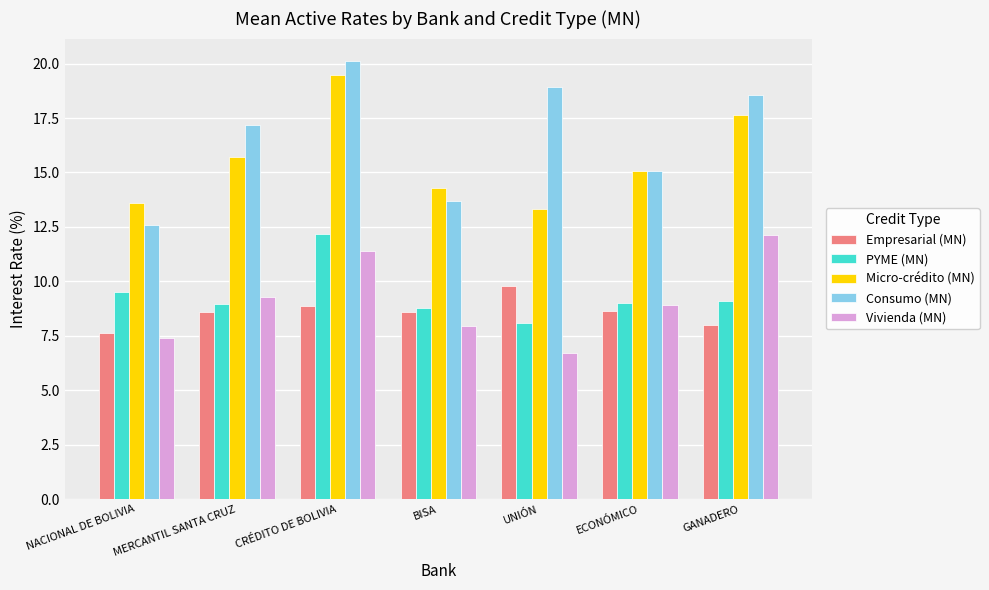

True or false: Vivienda (MN) has a value of 9.3 at MERCANTIL SANTA CRUZ.

True